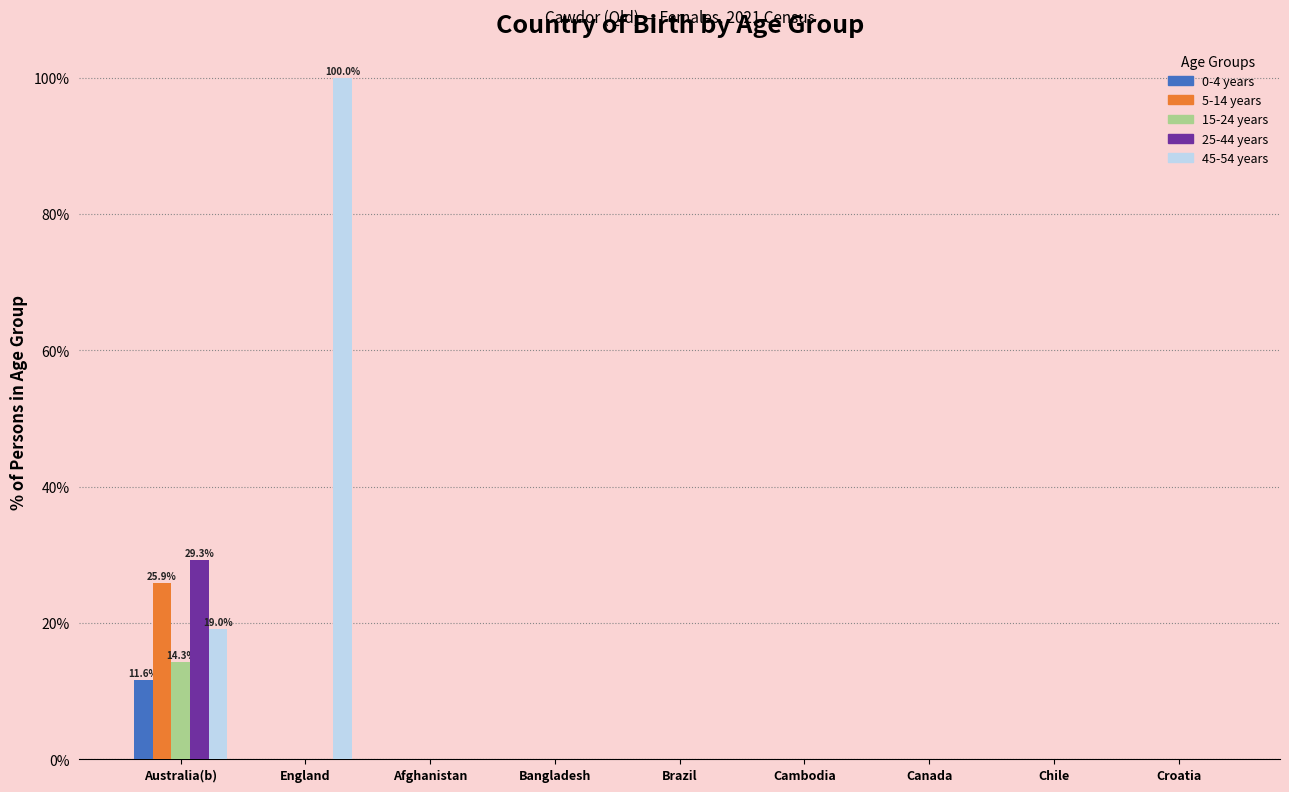

What is the greatest value displayed?

100.0